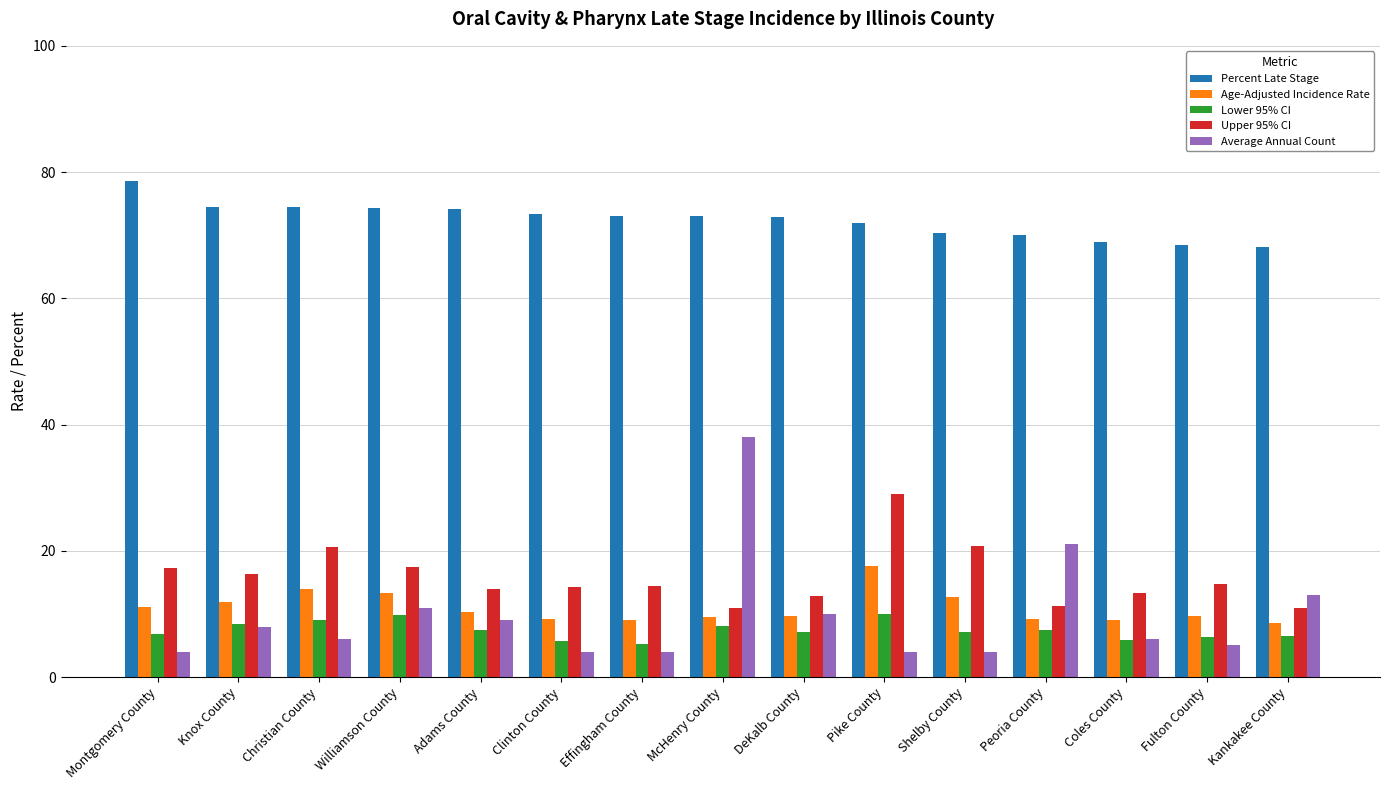

Count the number of categories in the chart.

15